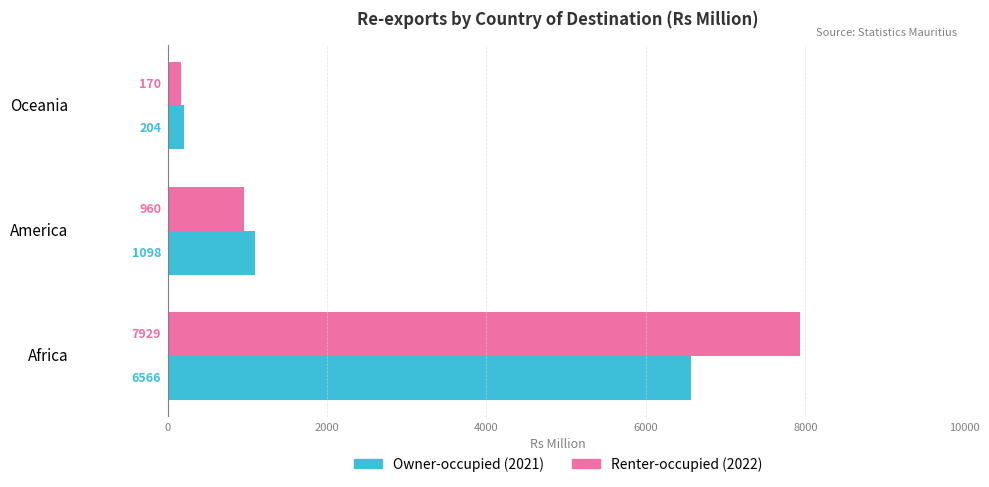

At which category is the sum across all series the highest?

Africa